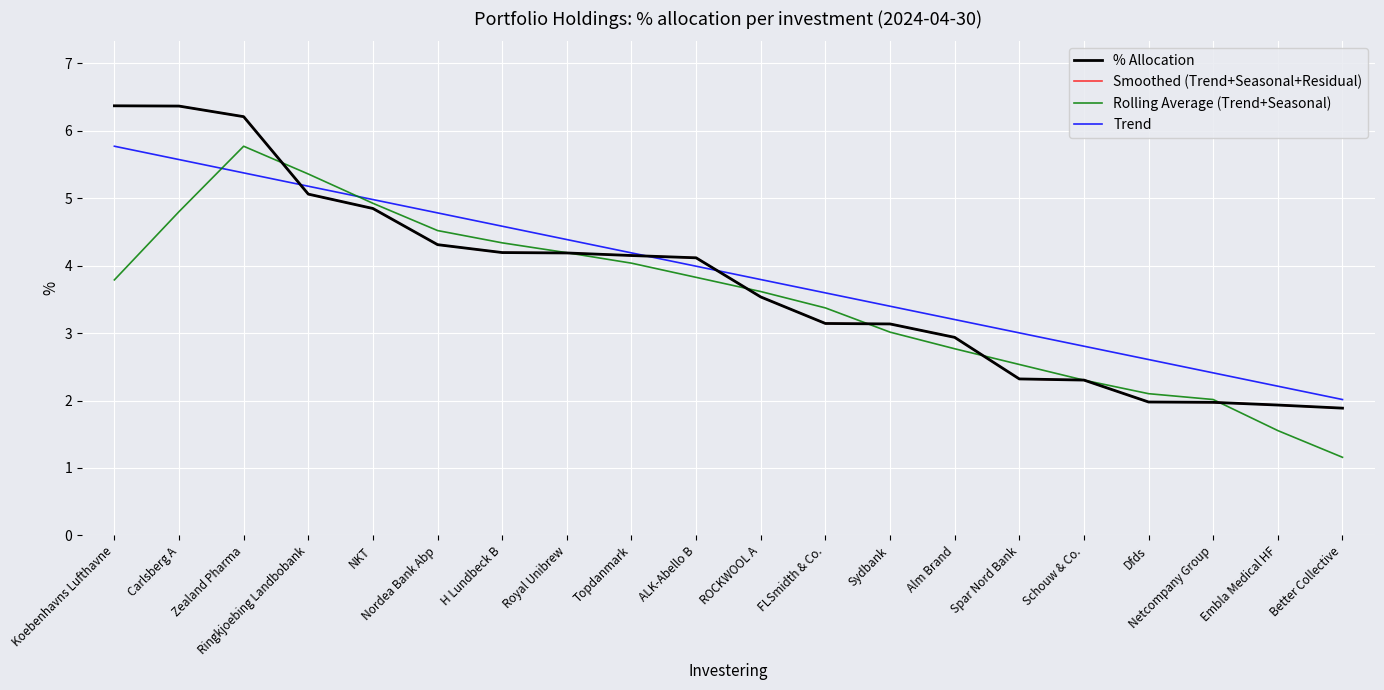

At which label is % Allocation closest to 4?

ALK-Abello B